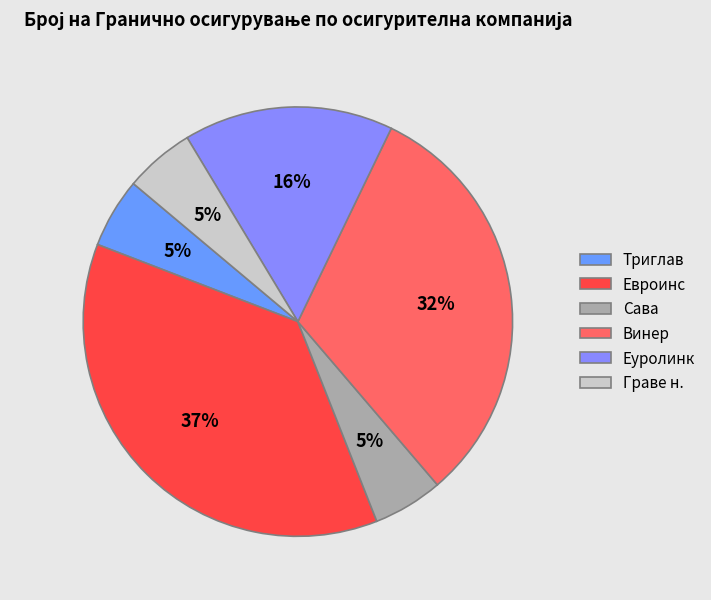

Count the number of slices in the pie.

6